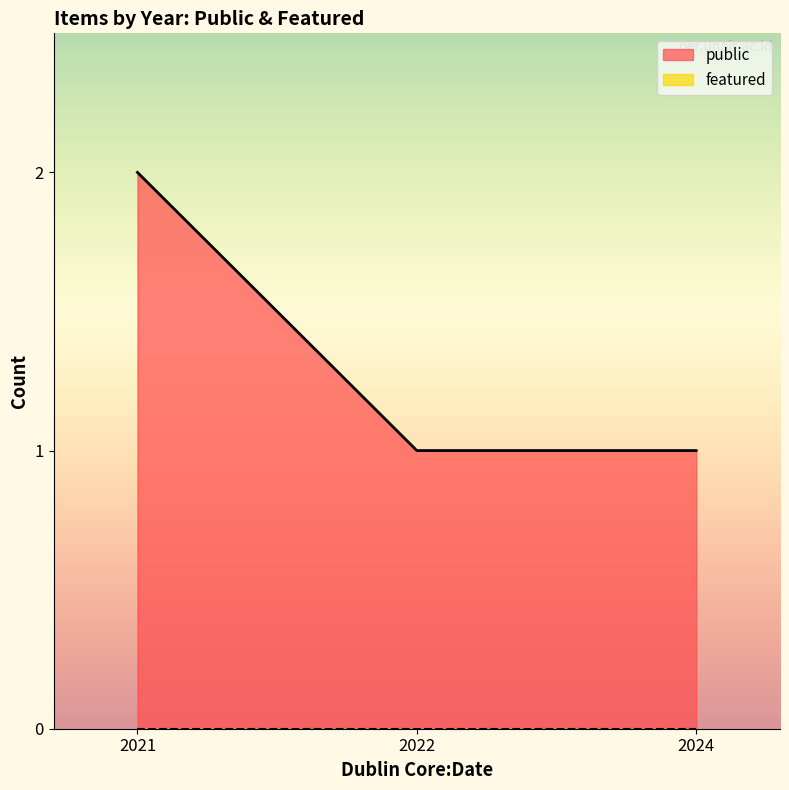

At which category is the sum across all series the highest?

2021